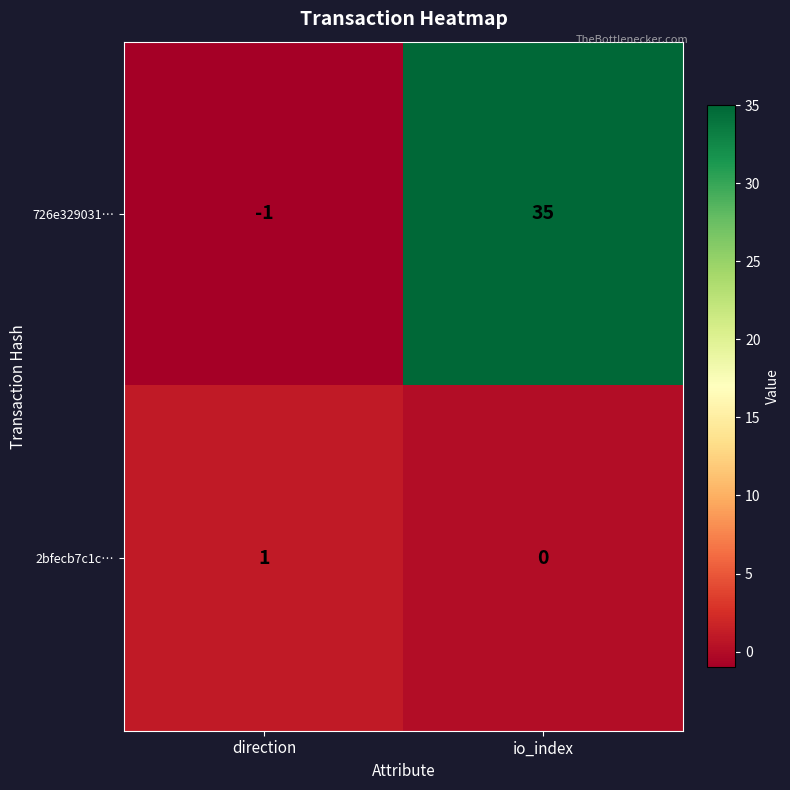

Is it true that 726e329031… equals 35 at io_index?

True